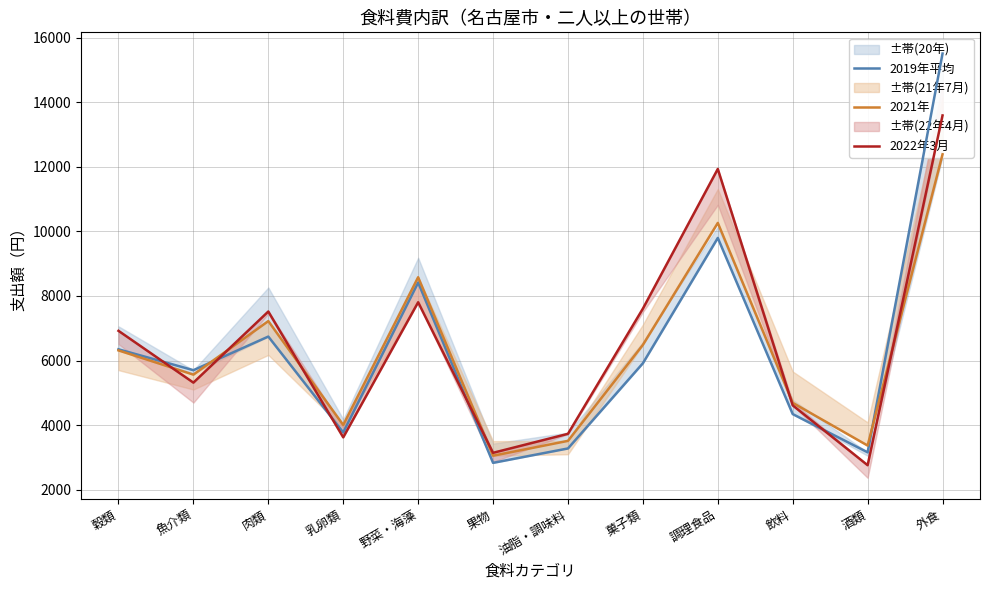

What is the total value across all series at 乳卵類?

11404